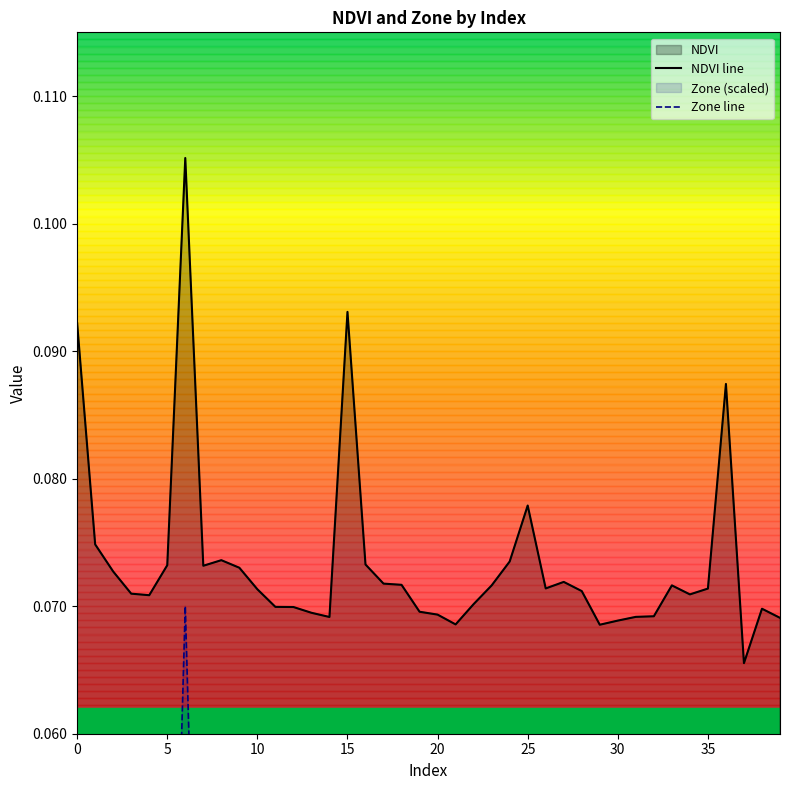

Which series has the largest total across all categories?

NDVI